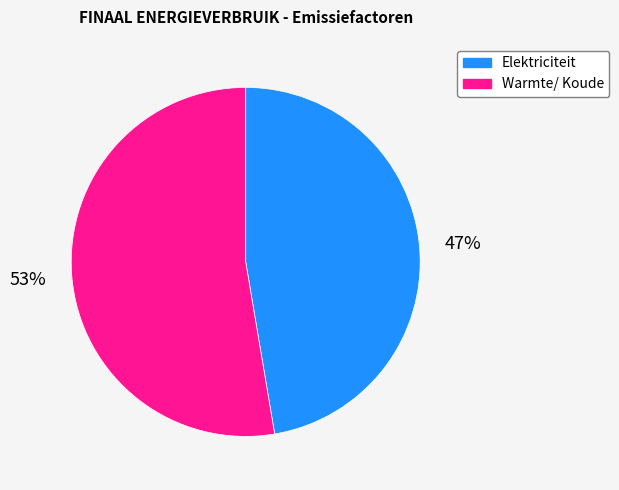

Combined, do Warmte/ Koude and Elektriciteit account for over 50%?

Yes